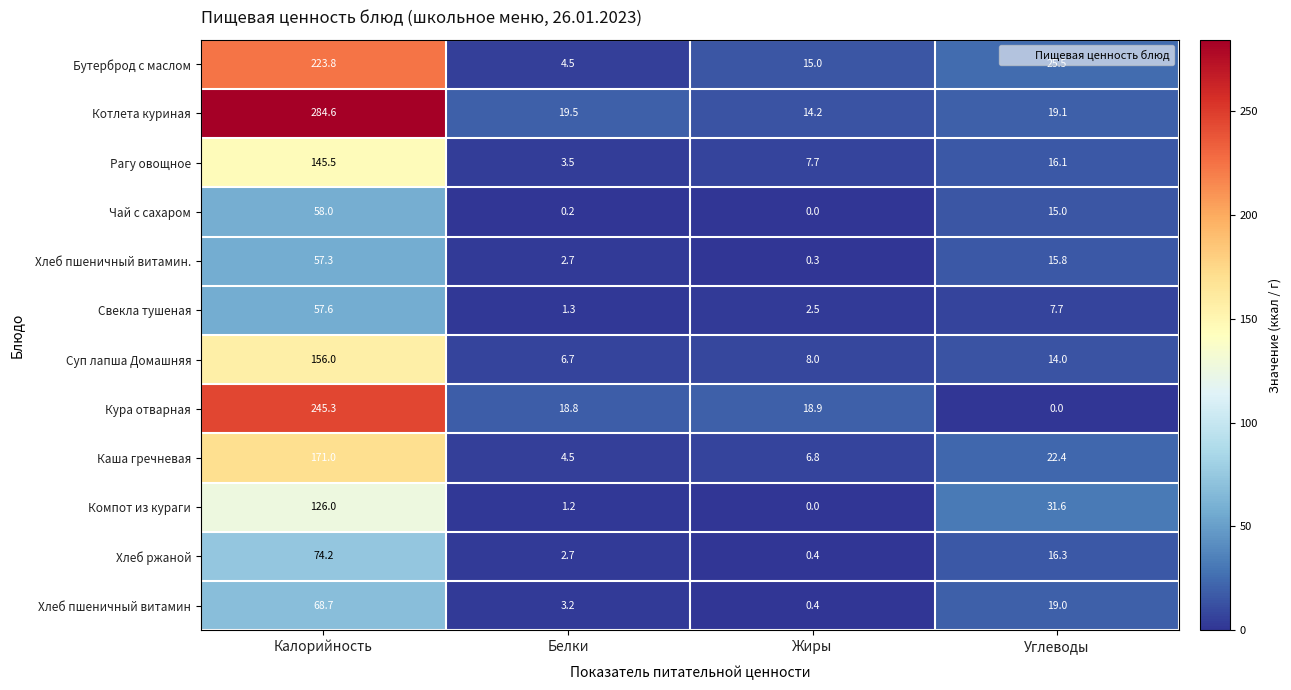

Rank the categories by Суп лапша Домашняя value from highest to lowest.

Калорийность, Углеводы, Жиры, Белки